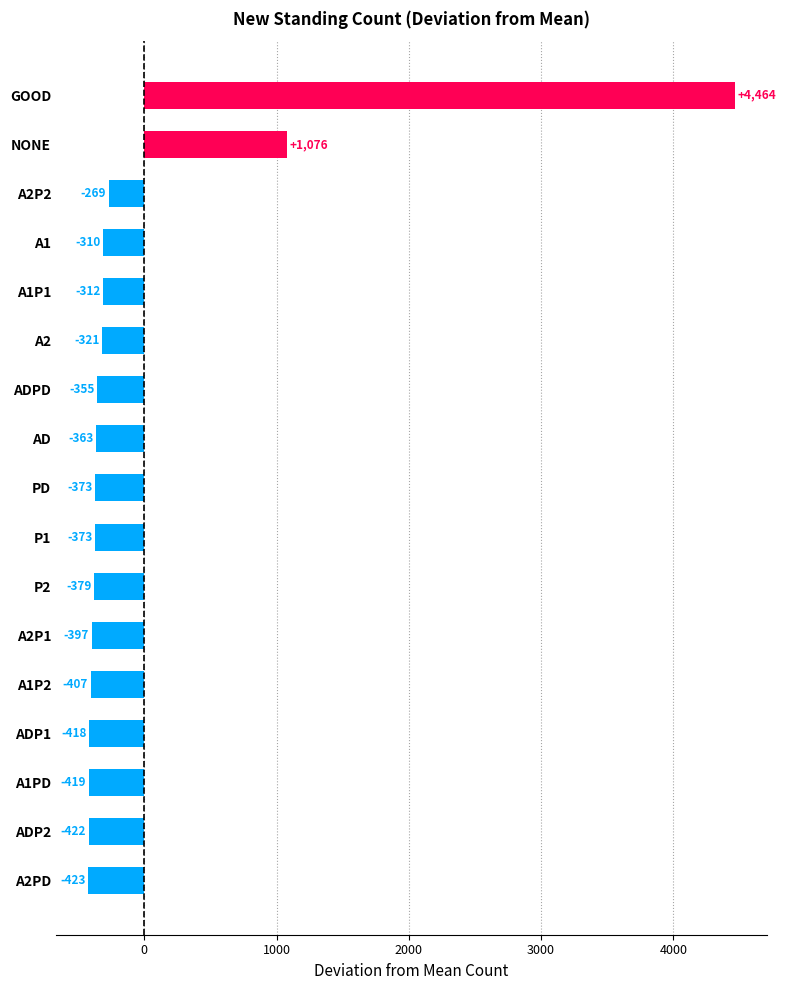

What is the difference between the maximum and second lowest values?

4887.0